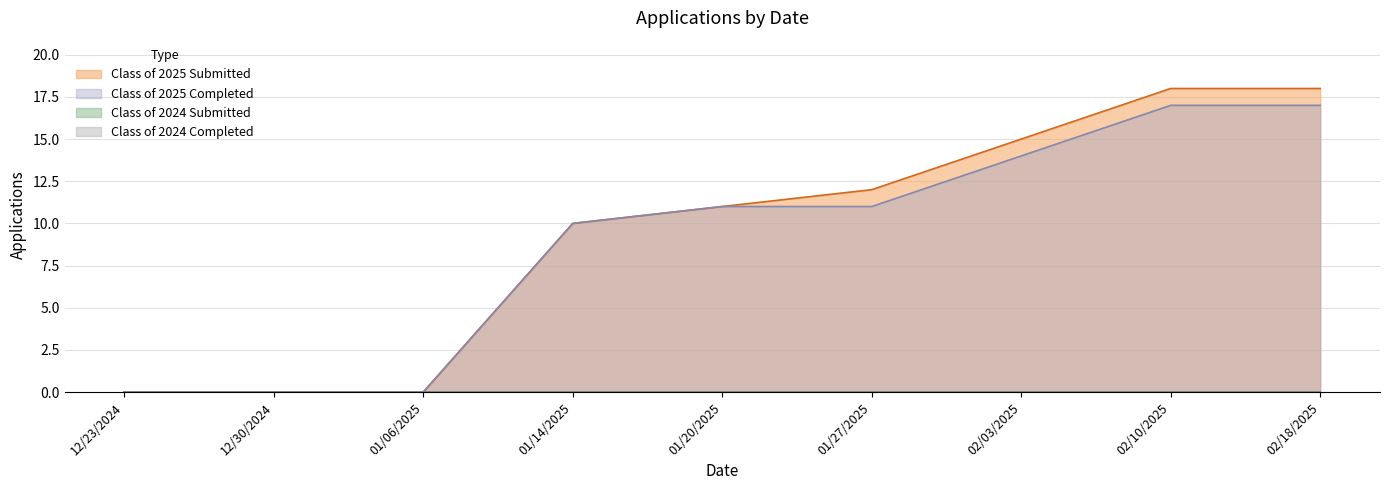

Count the Class of 2025 Completed values in the range 0 to 14.

7